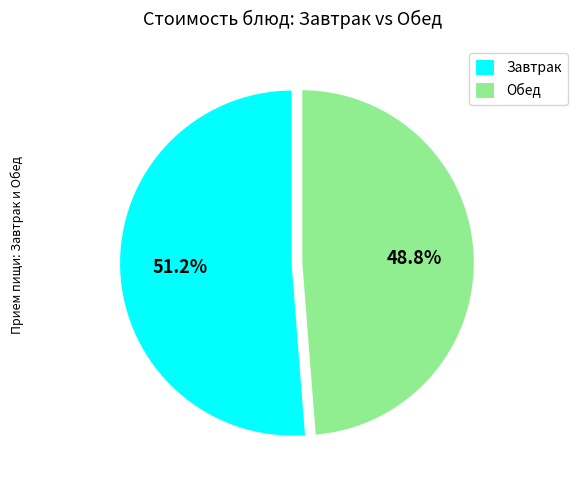

To the nearest percent, what is the average slice percentage?

50%